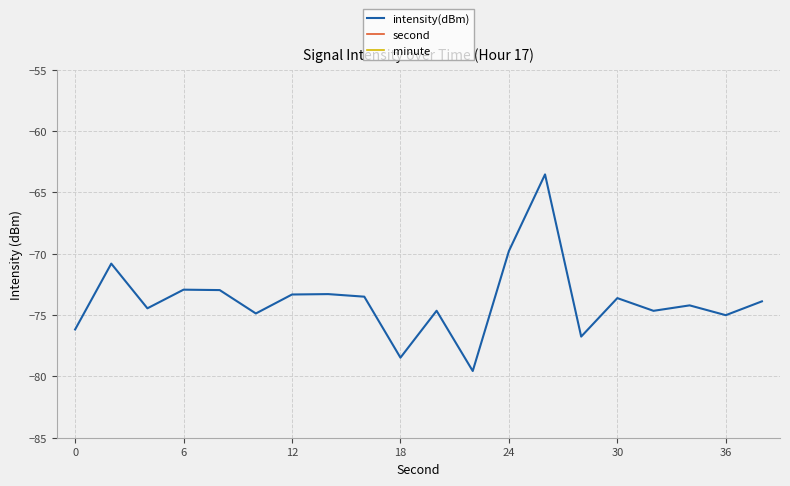

Which series has the widest spread of values?

second